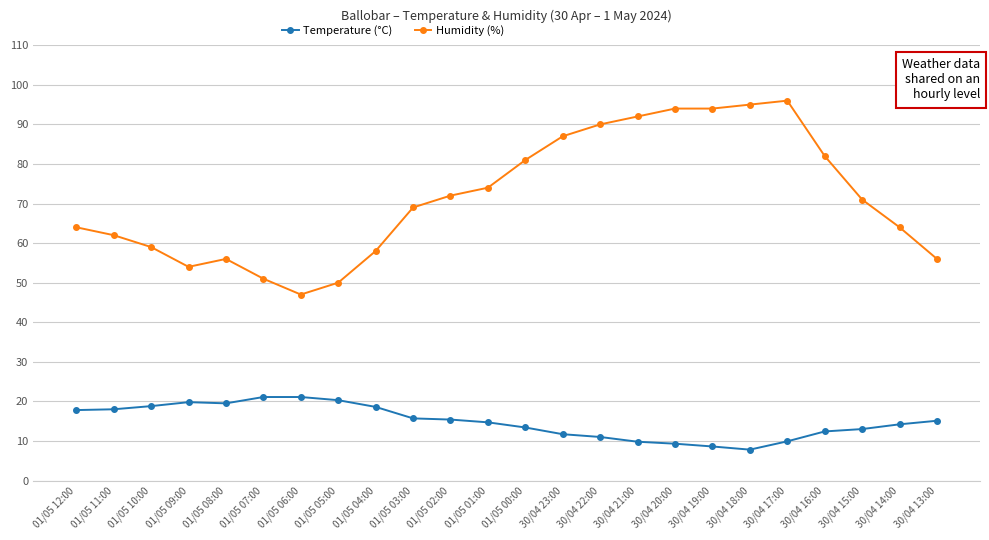

What is the label of the 23rd point from the left?

30/04 14:00